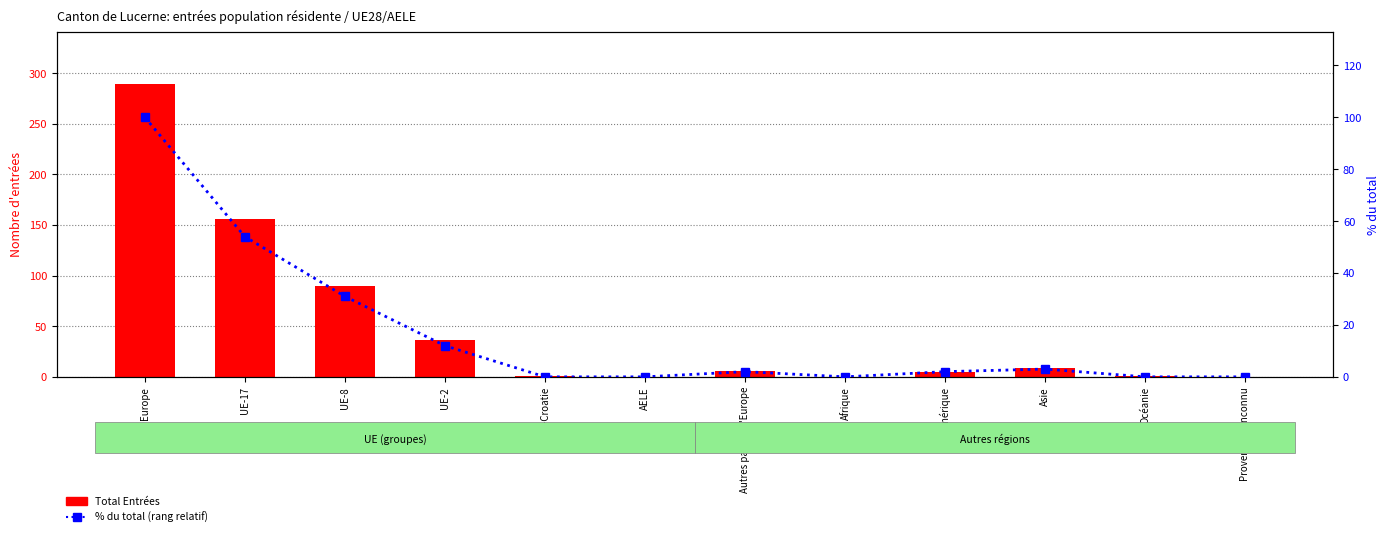

At how many categories does at least one series exceed 76?

3